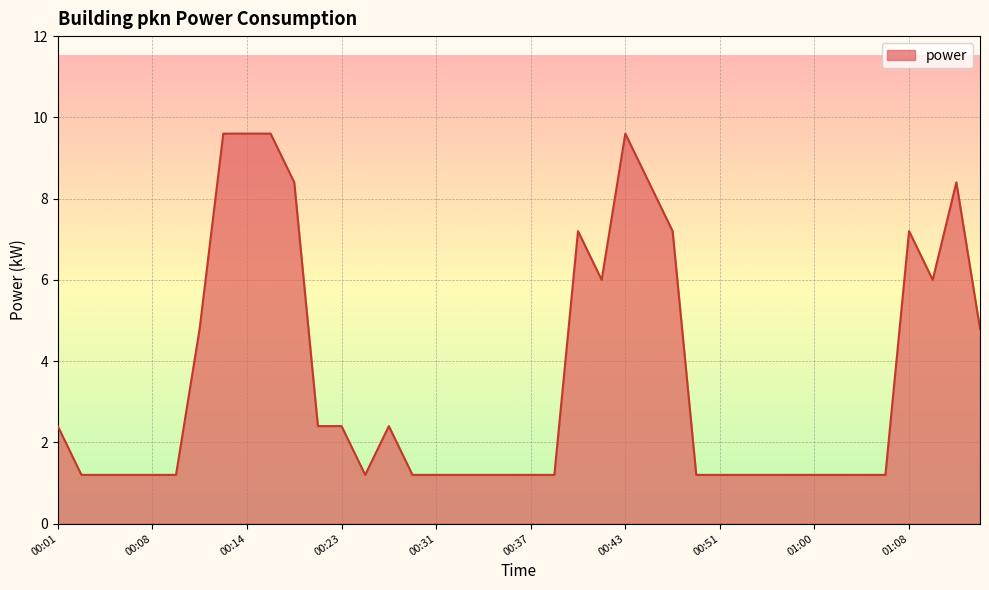

What is the smallest value displayed?

1.2